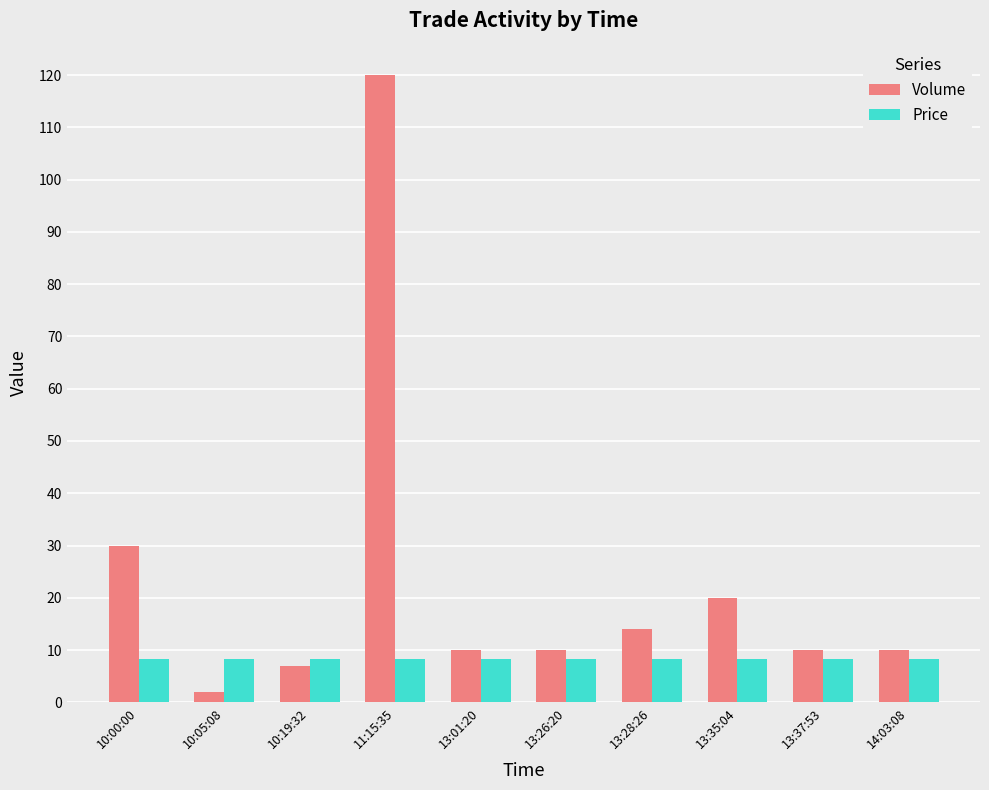

What is the label of the 7th bar from the right?

11:15:35